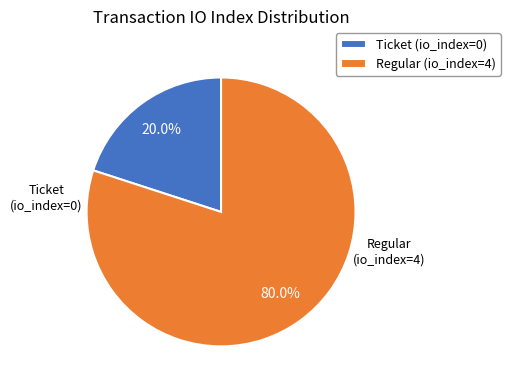

How many segments does this pie chart have?

2